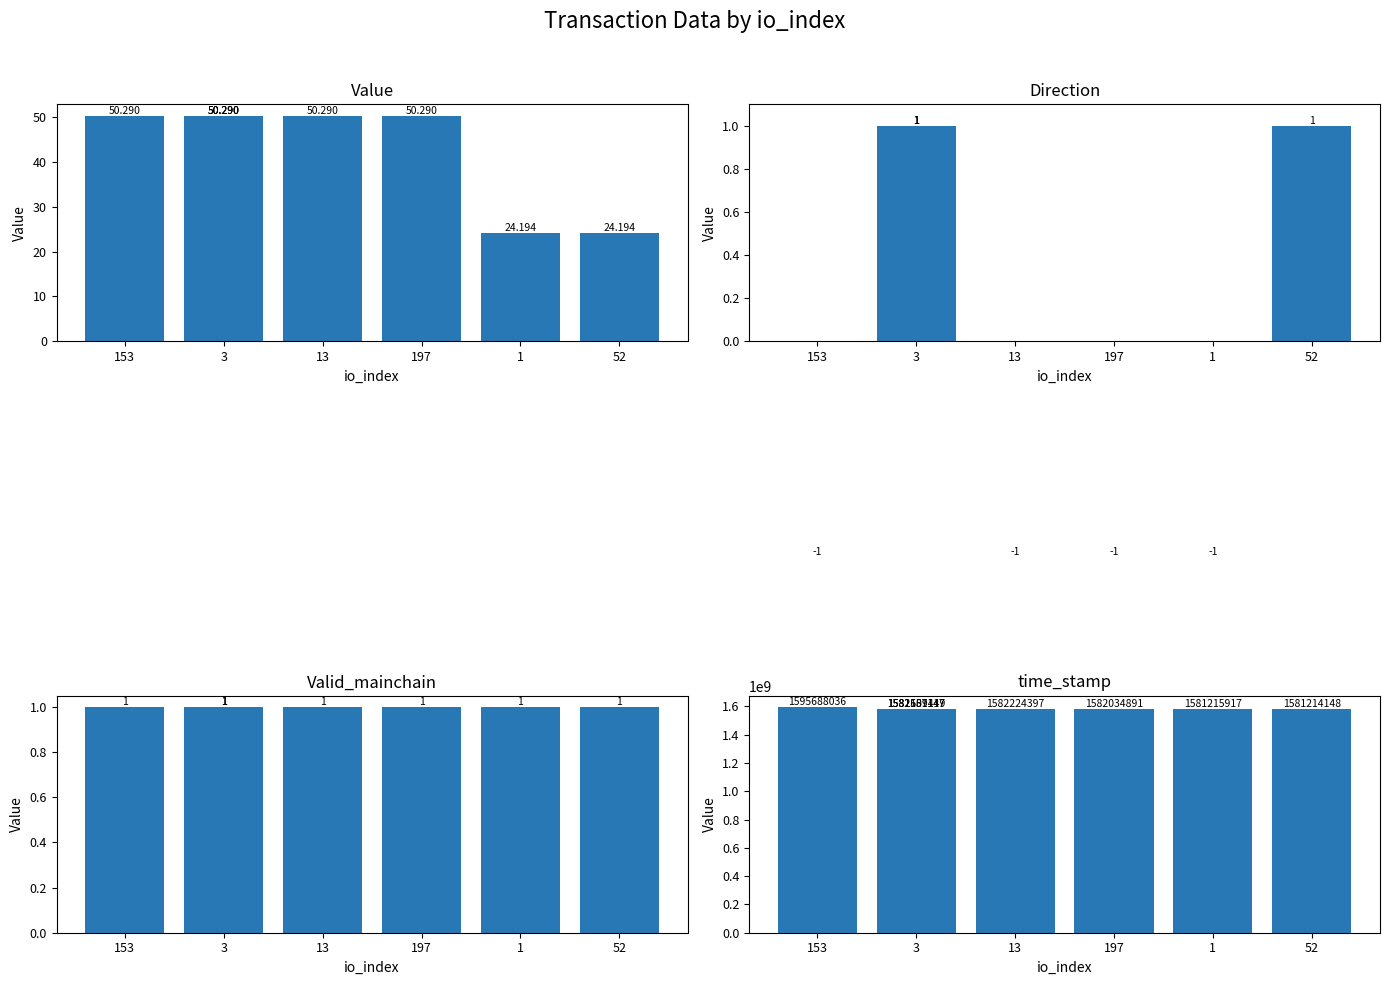

Read the valid_mainchain value at 1.

1.0